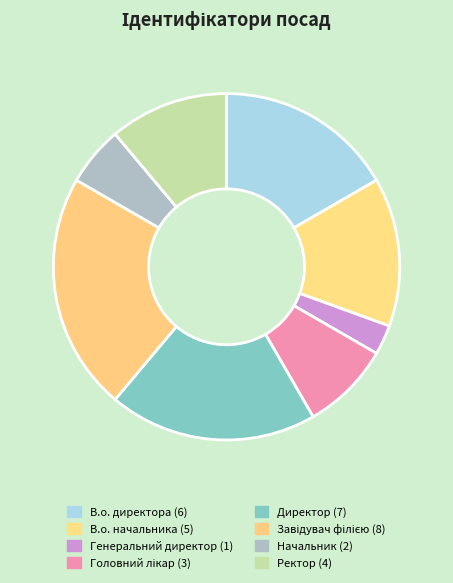

How many slices are in this pie chart?

8